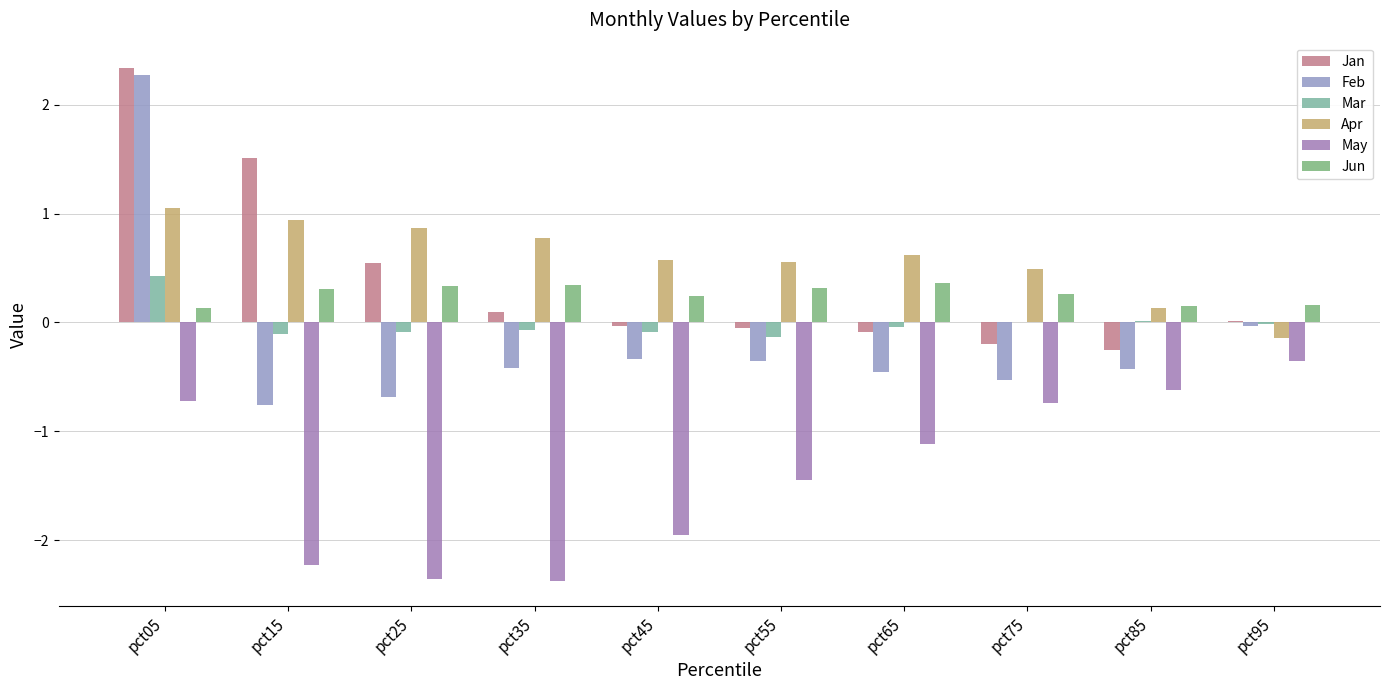

What is the total value across all series at pct85?

-1.0